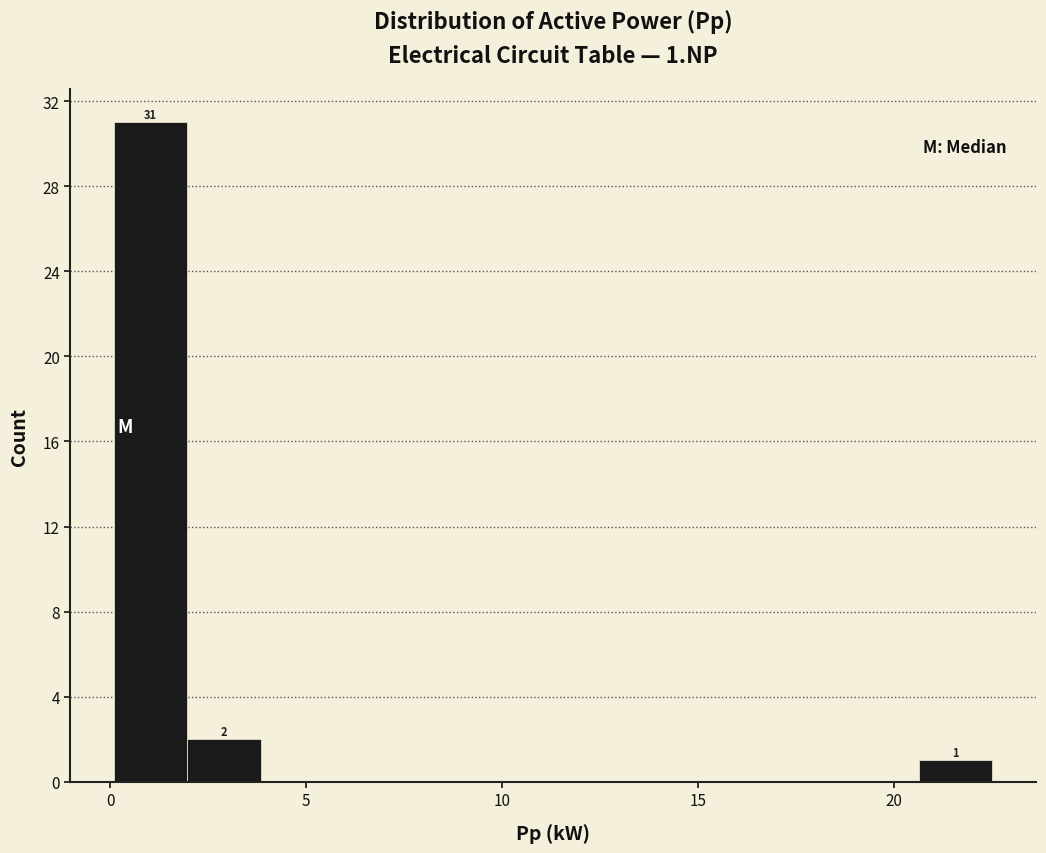

Around what value on the x-axis is the tallest bar? Give the approximate position of its centre, as read against the axis.

1.0